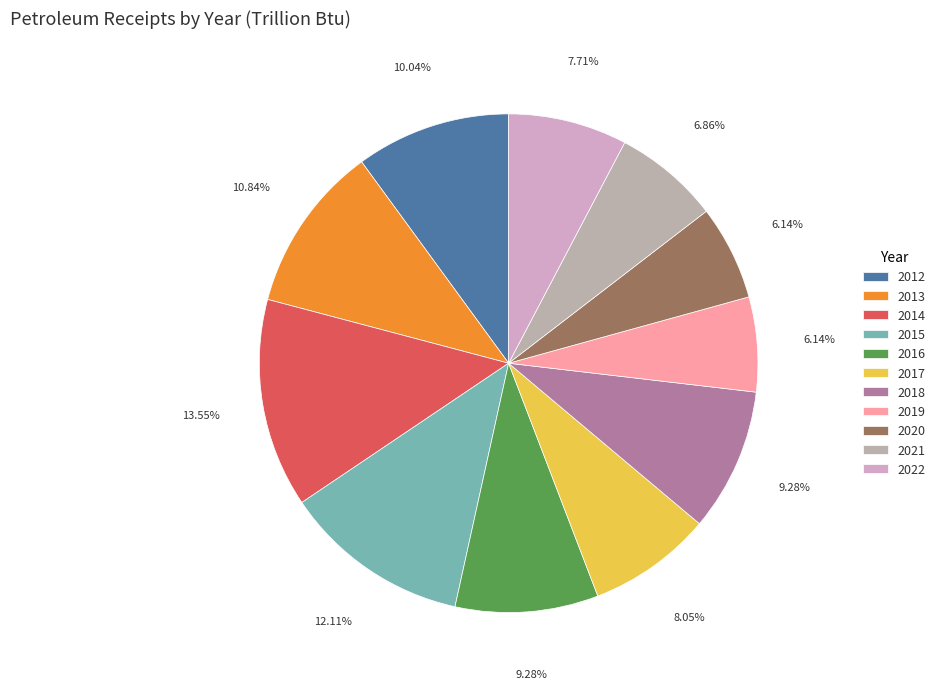

The 2019 slice represents 1% of the pie. True or false?

False